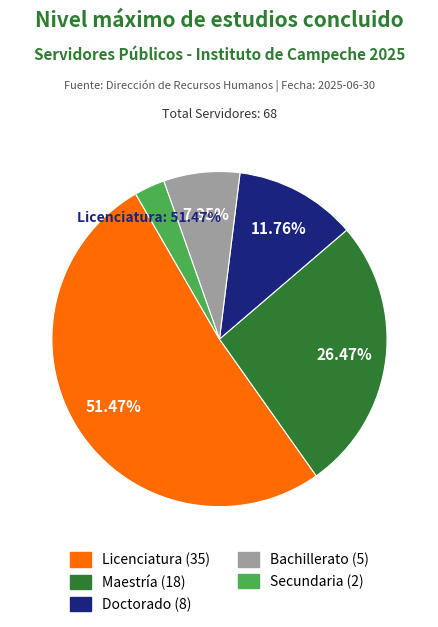

Is there any slice that represents more than half of the pie?

Yes